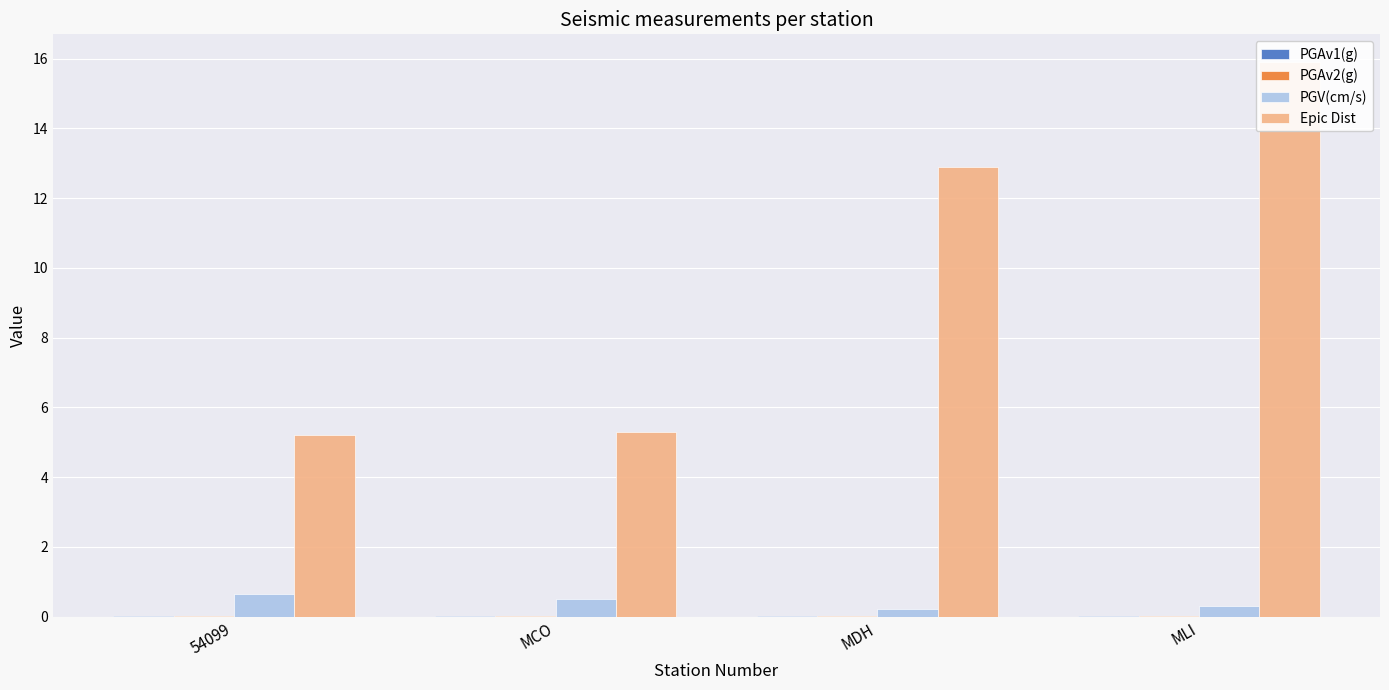

Which has a higher value, 54099 or MLI?

54099